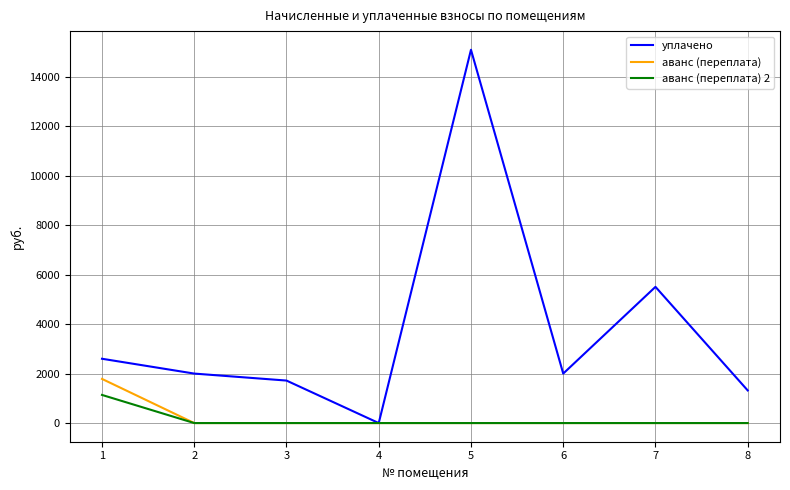

At which label does аванс (переплата) reach its peak?

1